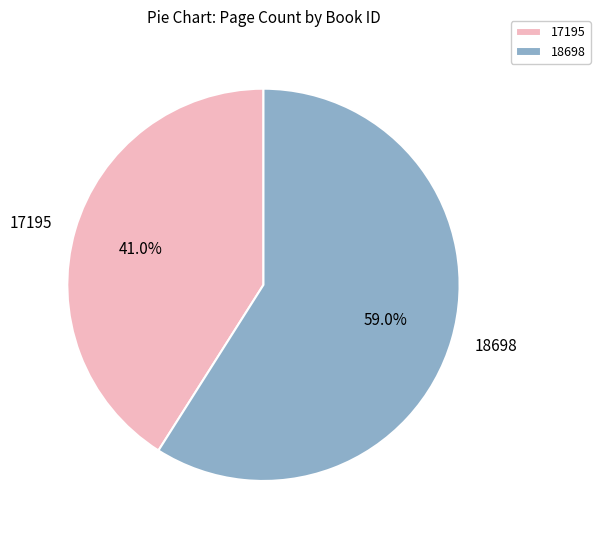

Is it true that 17195 is 31% of the pie?

False